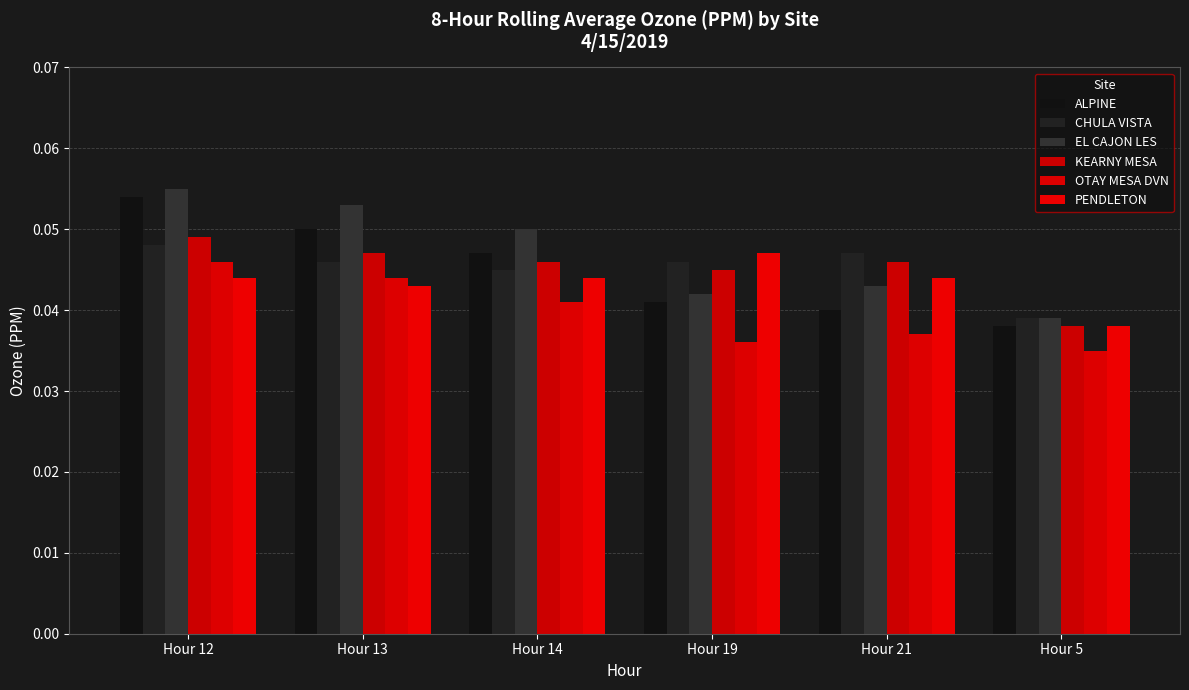

What is the label of the 5th bar from the left?

Hour 21